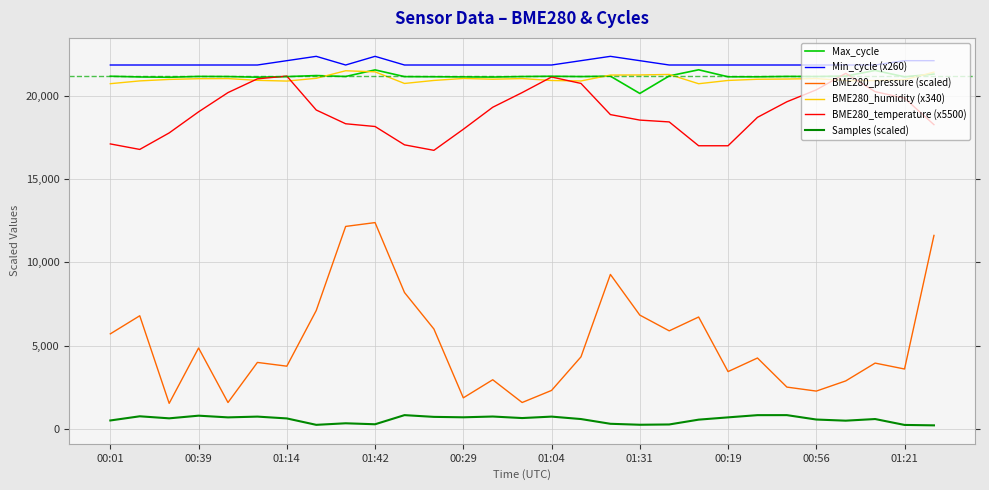

What is the average value of the Max_cycle series?

21157.4